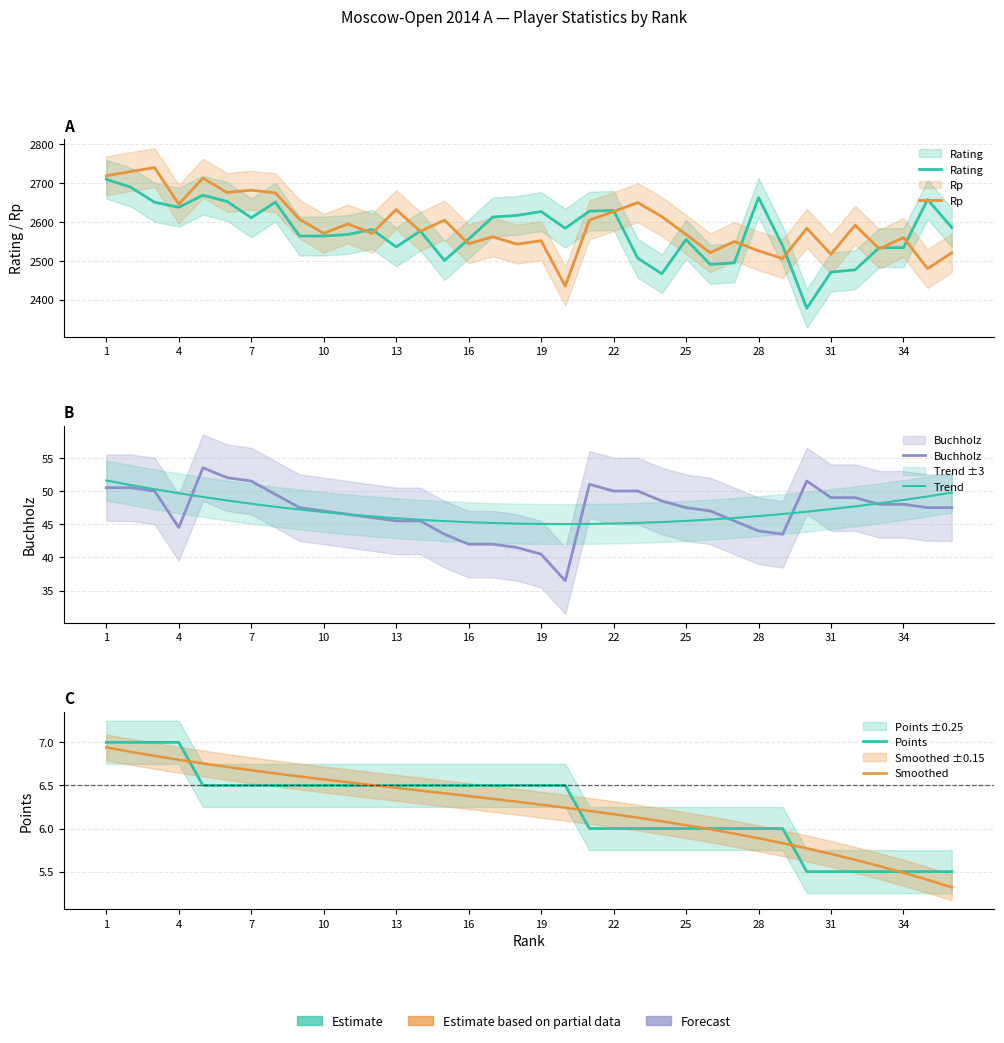

What is the difference between the second highest and second lowest values in the Rp series?

250.0